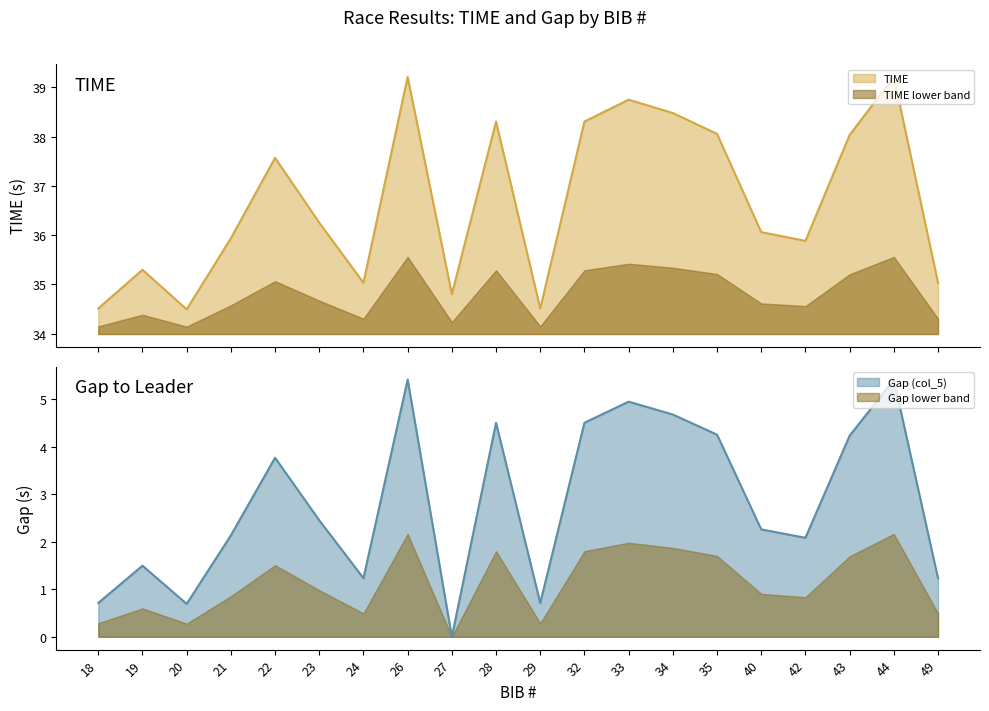

Does the chart display data point markers on the line(s)?

No